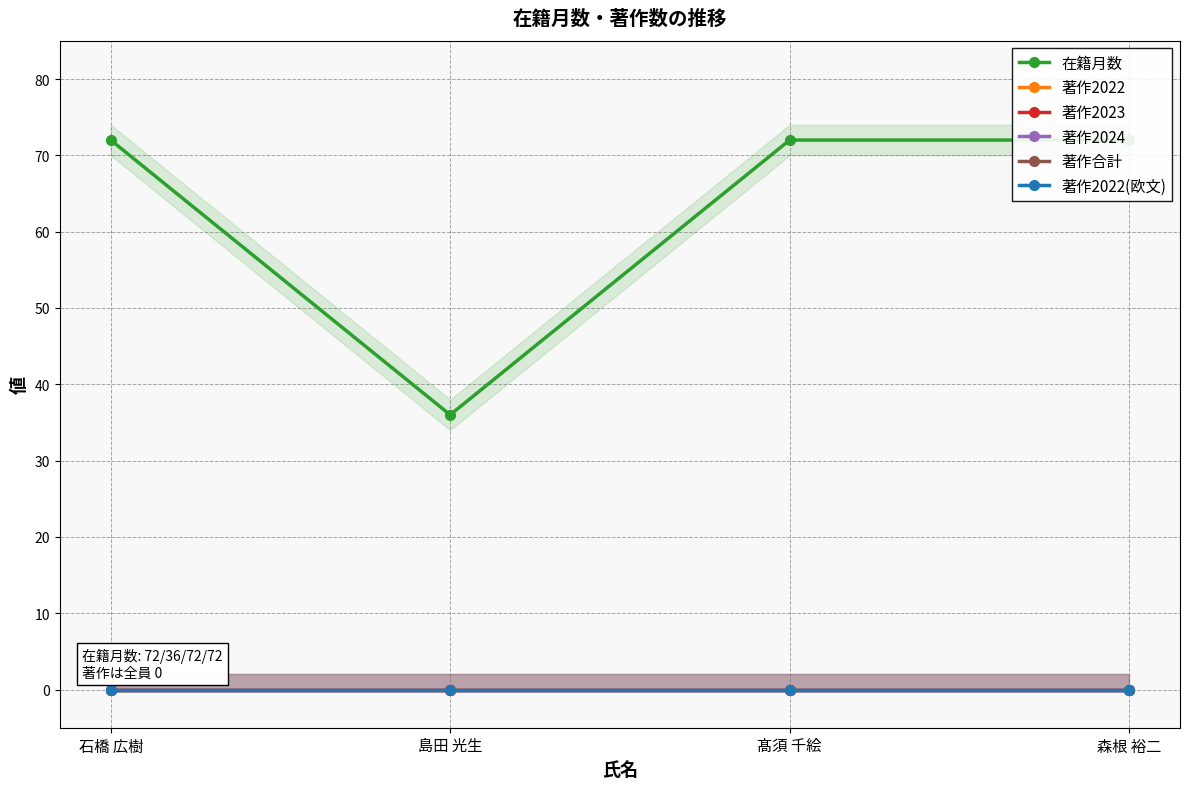

Does the chart display data point markers on the line(s)?

Yes